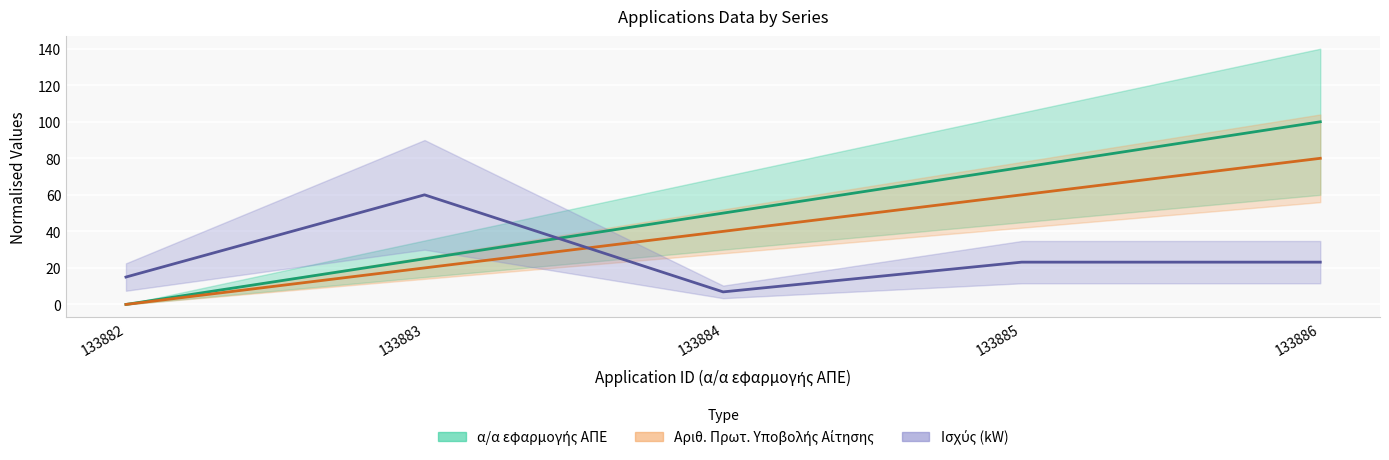

True or false: Isxys_kW has a value of 15.0 at 133882.

True